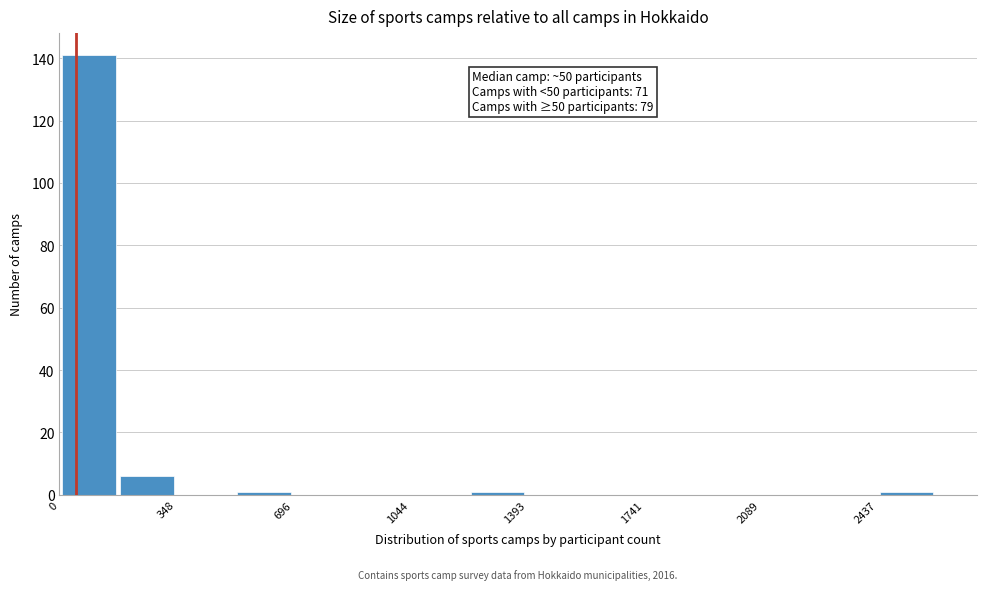

Around what value on the x-axis is the tallest bar? Give the approximate position of its centre, as read against the axis.

100